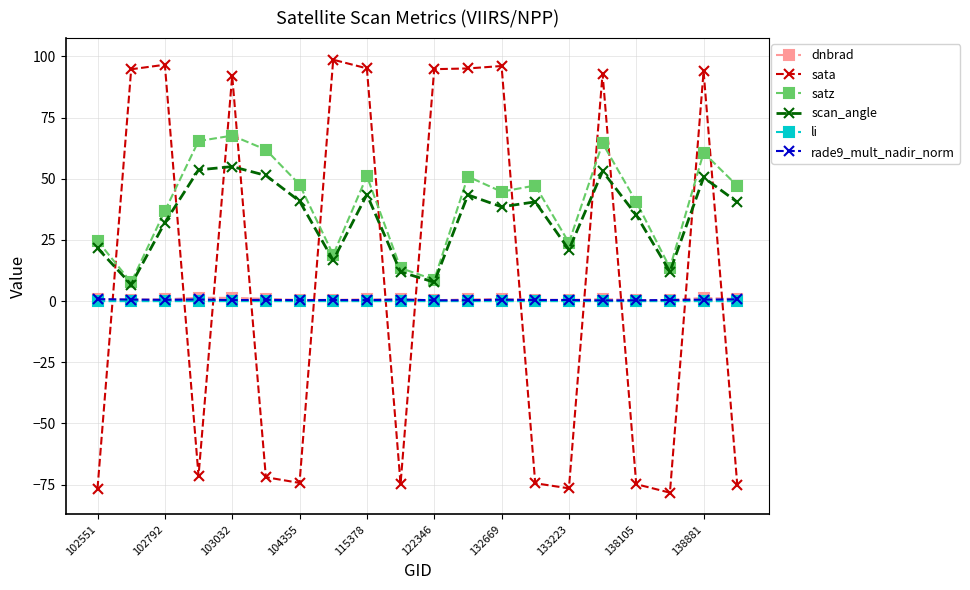

True or false: rade9_mult_nadir_norm has more than 0 points higher than both neighbors.

True